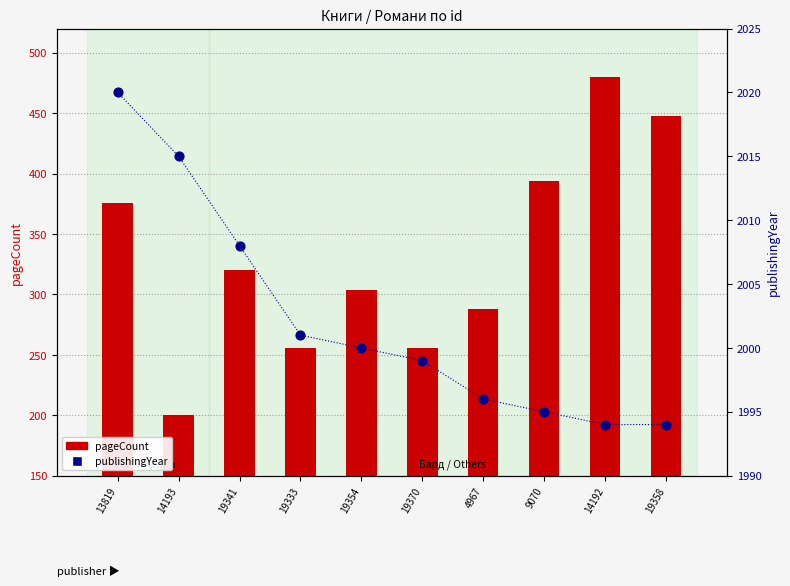

Which series reaches the maximum Y coordinate?

publishingYear